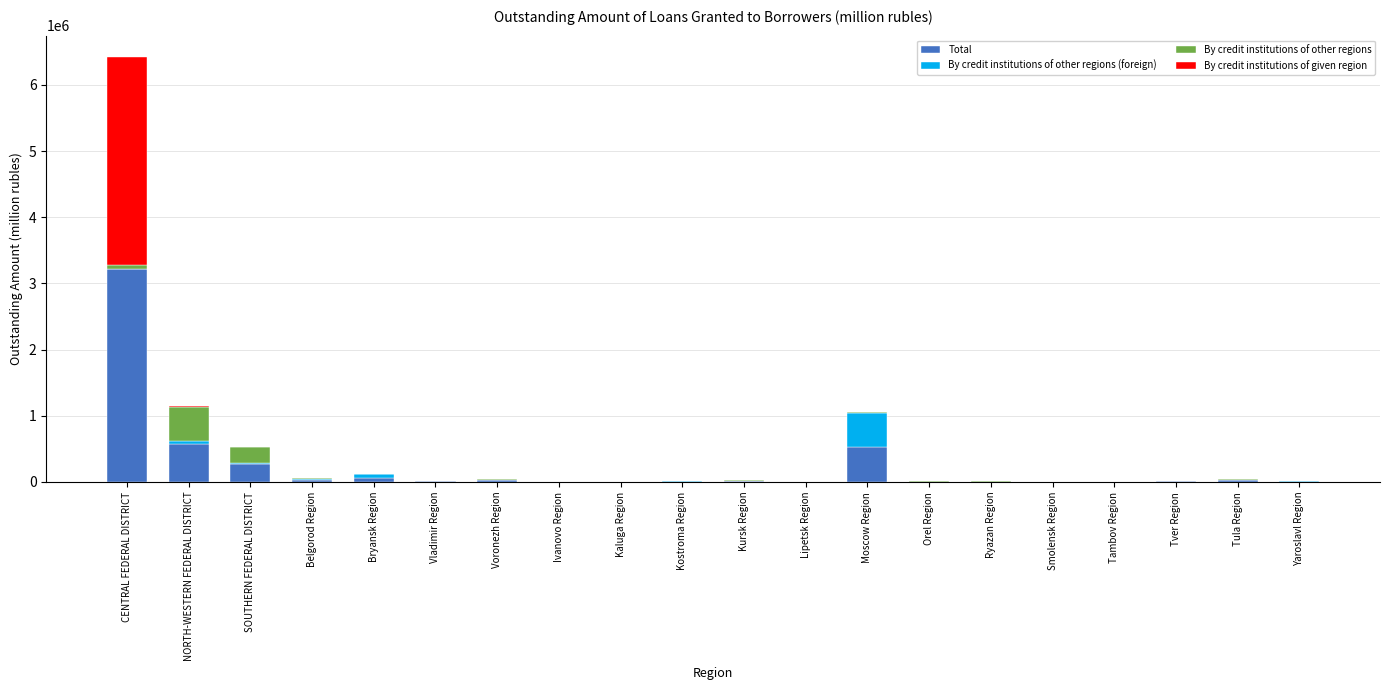

Which category has the highest value in the Total series?

CENTRAL FEDERAL DISTRICT